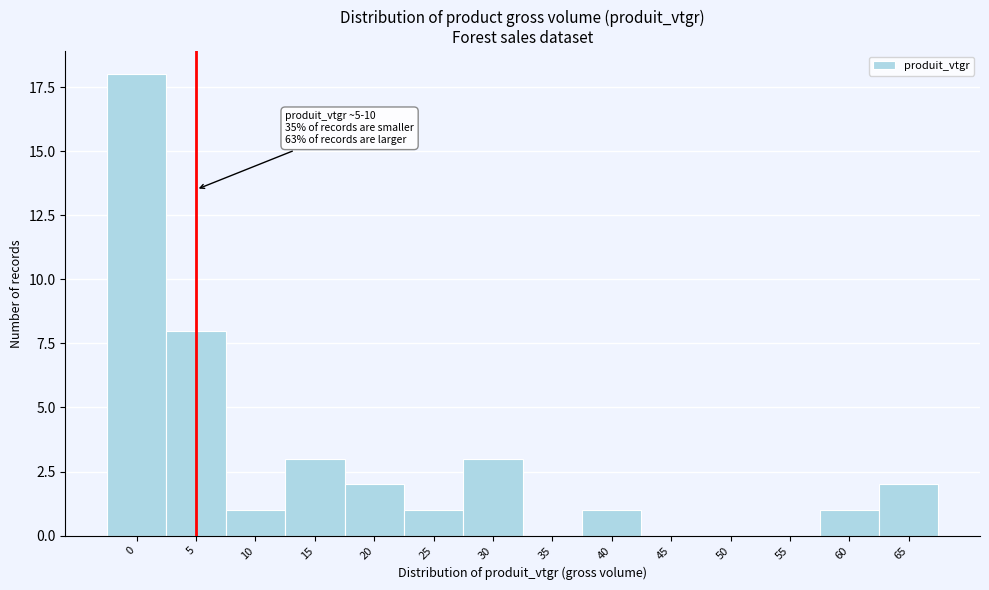

Reading right to left, extract all data points from this chart.

65=2	60=1	55=0	50=0	45=0	40=1	35=0	30=3	25=1	20=2	15=3	10=1	5=8	0=18